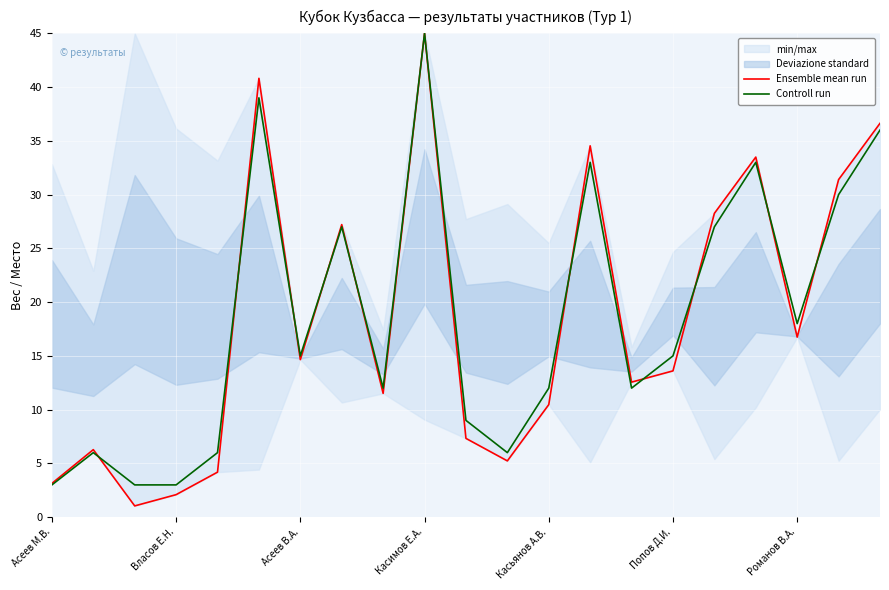

The Controll run series shows 12 at Касьянов А.В.. True or false?

True